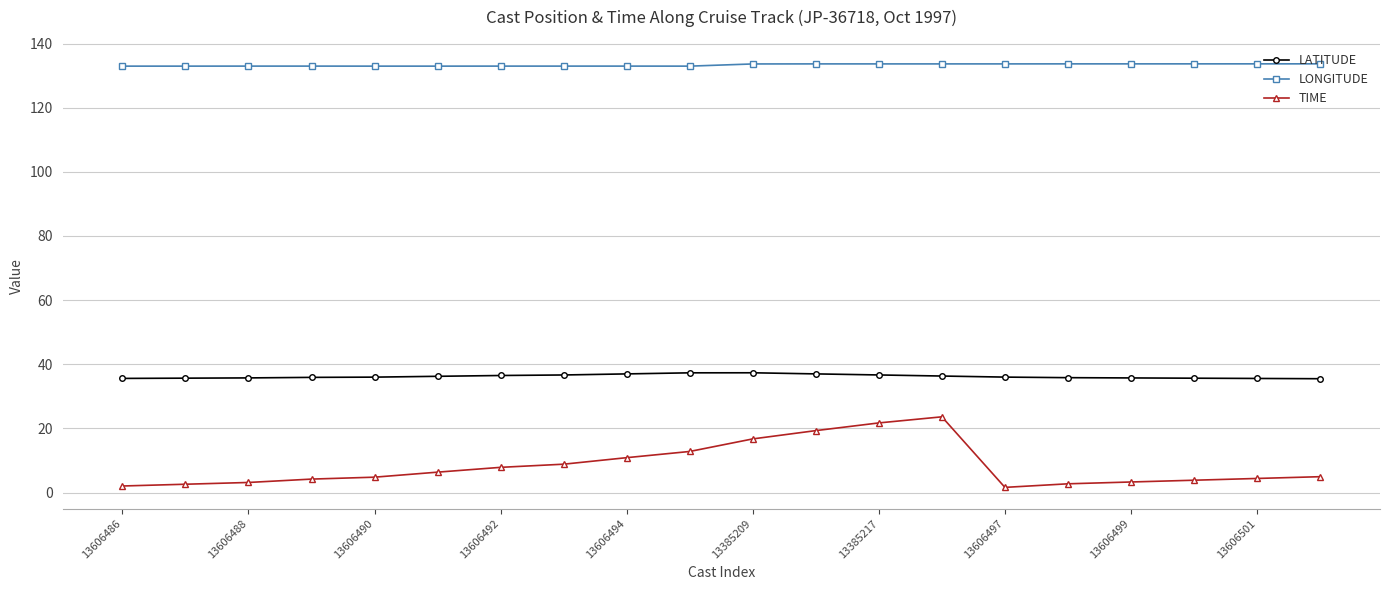

True or false: TIME has more than 0 interior local peaks.

True